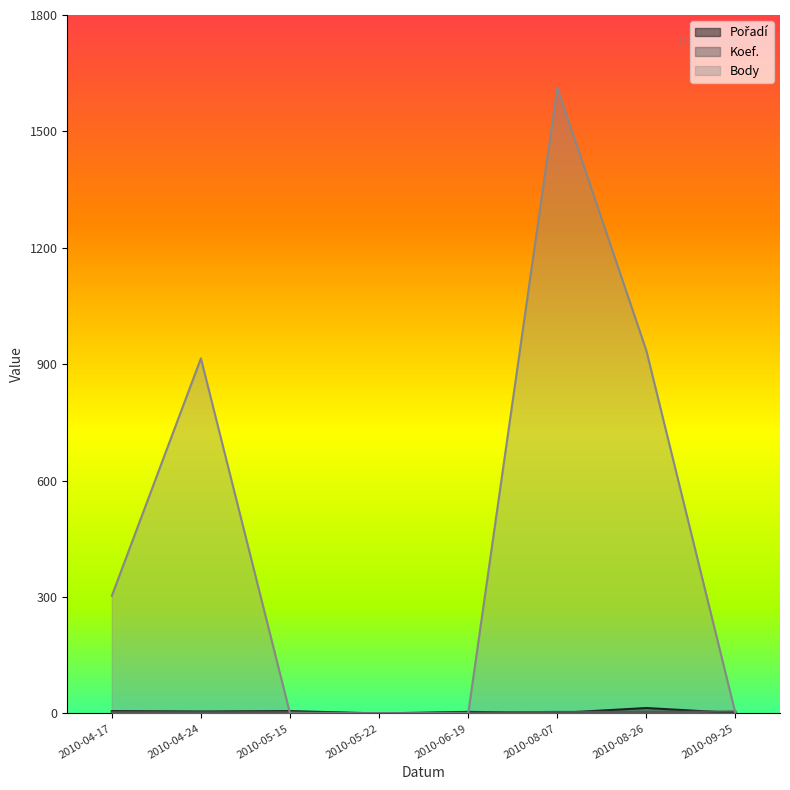

Count the number of data series in this chart.

3